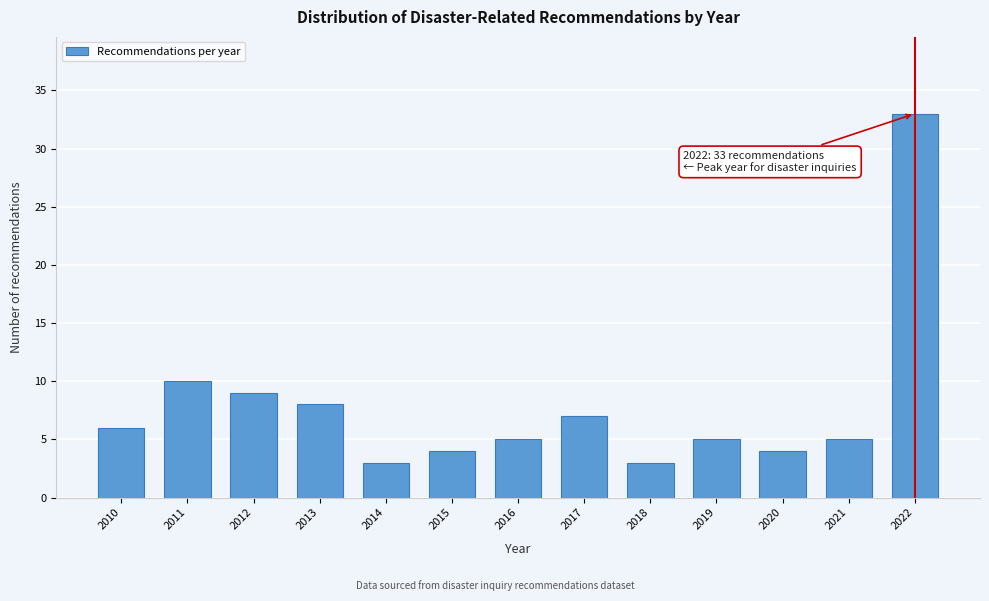

Reading left to right, extract all data points from this chart.

2010=6	2011=10	2012=9	2013=8	2014=3	2015=4	2016=5	2017=7	2018=3	2019=5	2020=4	2021=5	2022=33